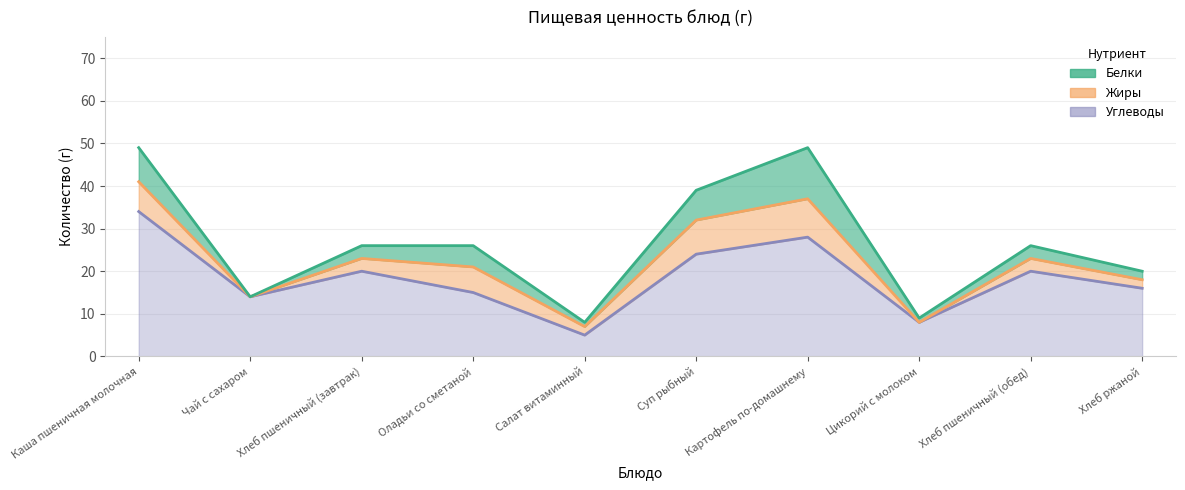

At which label does Жиры first exceed 3?

Каша пшеничная молочная